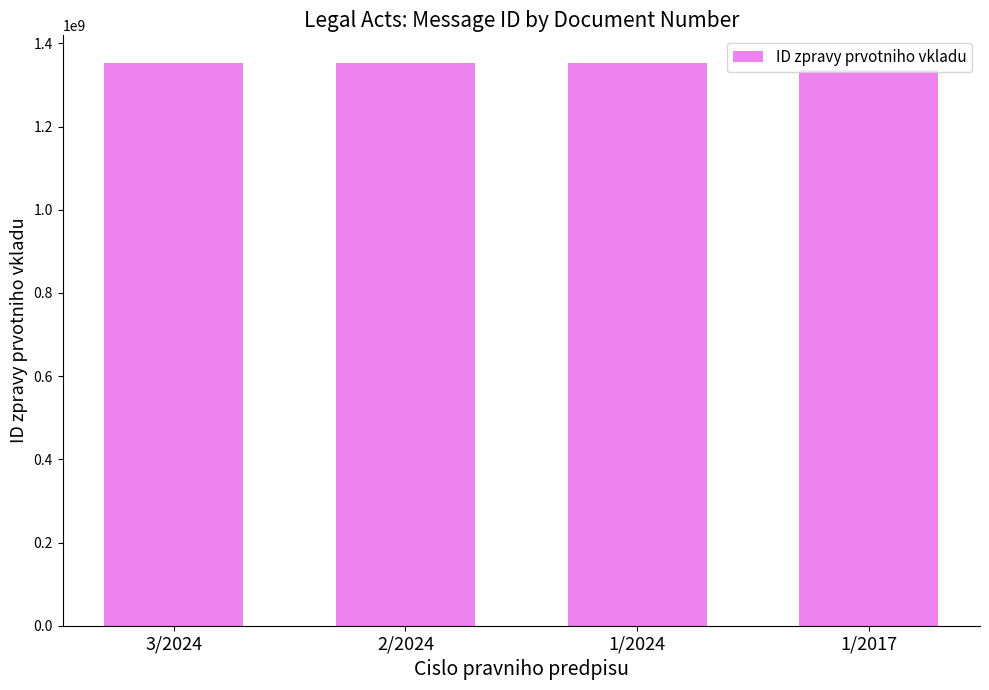

What is the difference between the values at 1/2024 and 3/2024?

97039